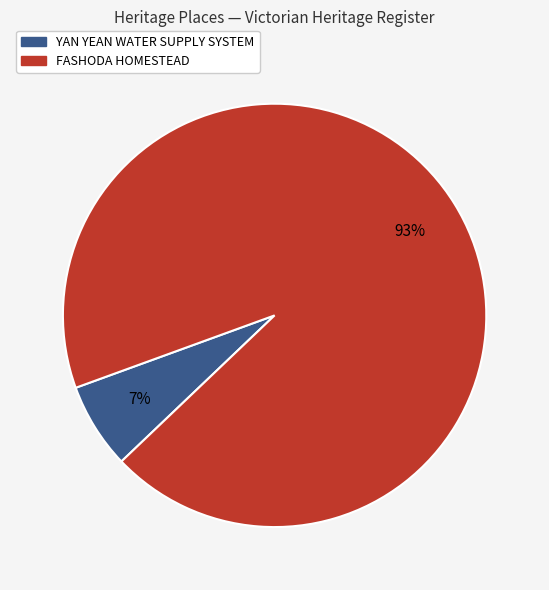

True or false: FASHODA HOMESTEAD accounts for 93% of the total.

True